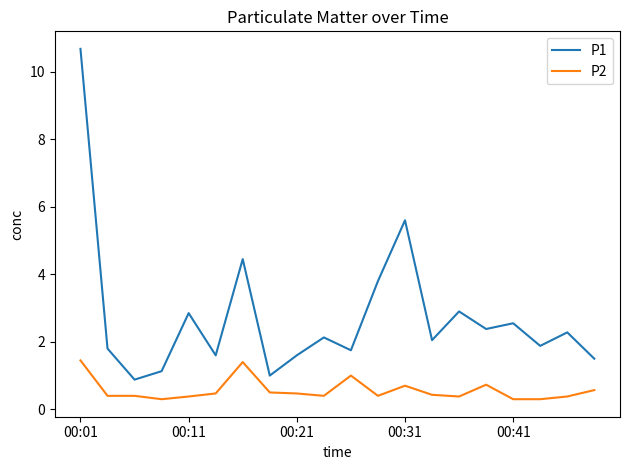

Which series has the largest total across all categories?

P1